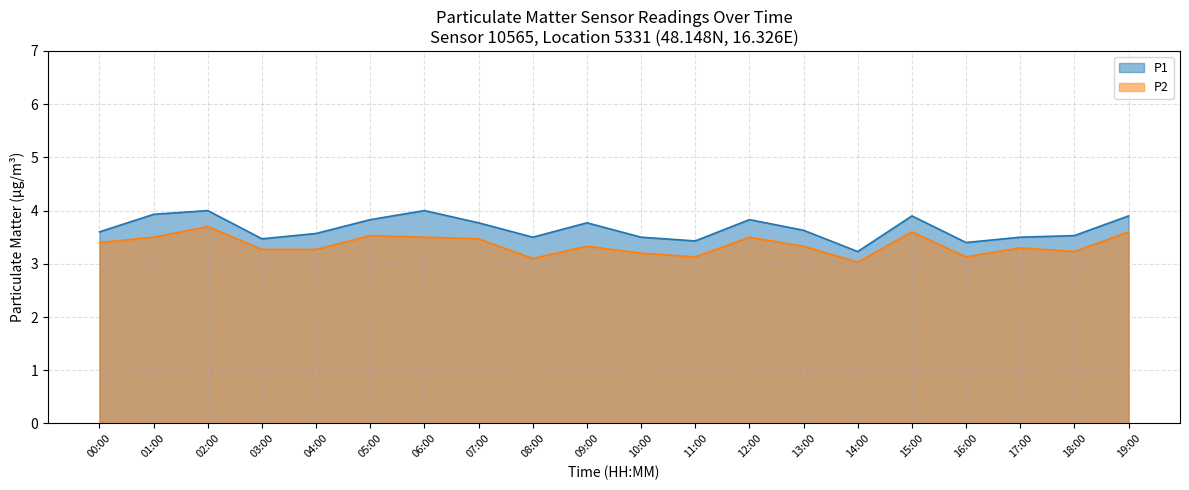

Reading left to right, list all the values displayed in this chart.

P1: 00:00=3.6	01:00=3.9	02:00=4.0	03:00=3.5	04:00=3.6	05:00=3.8	06:00=4.0	07:00=3.8	08:00=3.5	09:00=3.8	10:00=3.5	11:00=3.4	12:00=3.8	13:00=3.6	14:00=3.2	15:00=3.9	16:00=3.4	17:00=3.5	18:00=3.5	19:00=3.9
P2: 00:00=3.4	01:00=3.5	02:00=3.7	03:00=3.3	04:00=3.3	05:00=3.5	06:00=3.5	07:00=3.5	08:00=3.1	09:00=3.3	10:00=3.2	11:00=3.1	12:00=3.5	13:00=3.3	14:00=3.0	15:00=3.6	16:00=3.1	17:00=3.3	18:00=3.2	19:00=3.6